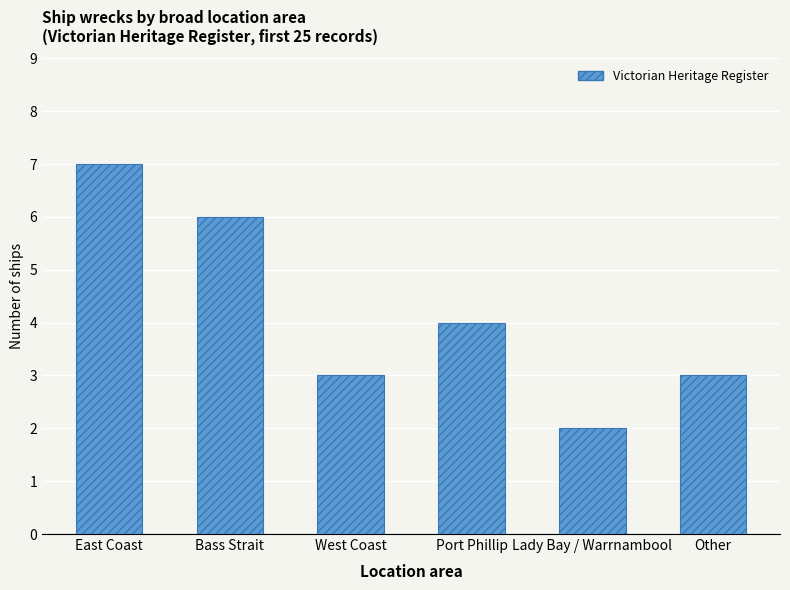

What is the difference between the values at Lady Bay / Warrnambool and Bass Strait?

4